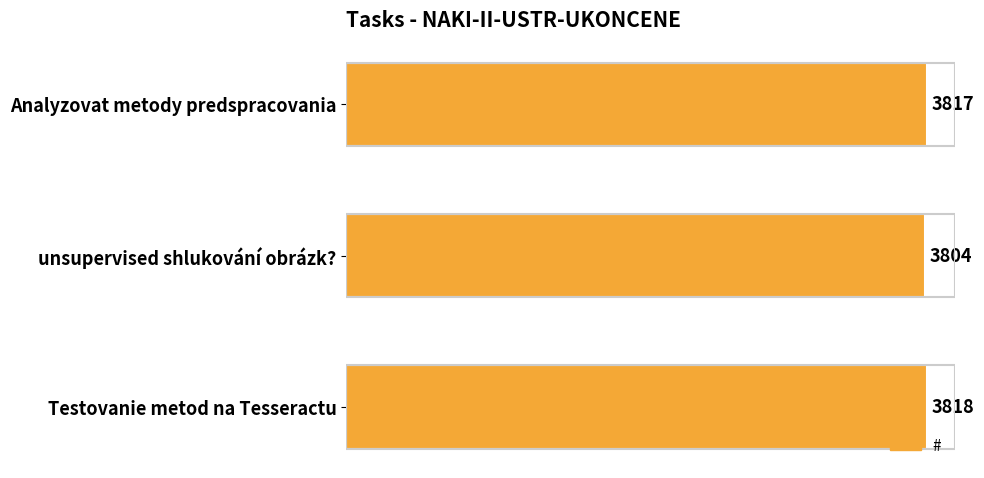

Rank the categories by value from highest to lowest.

Testovanie metod na Tesseractu, Analyzovat metody predspracovania, unsupervised shlukování obrázk?